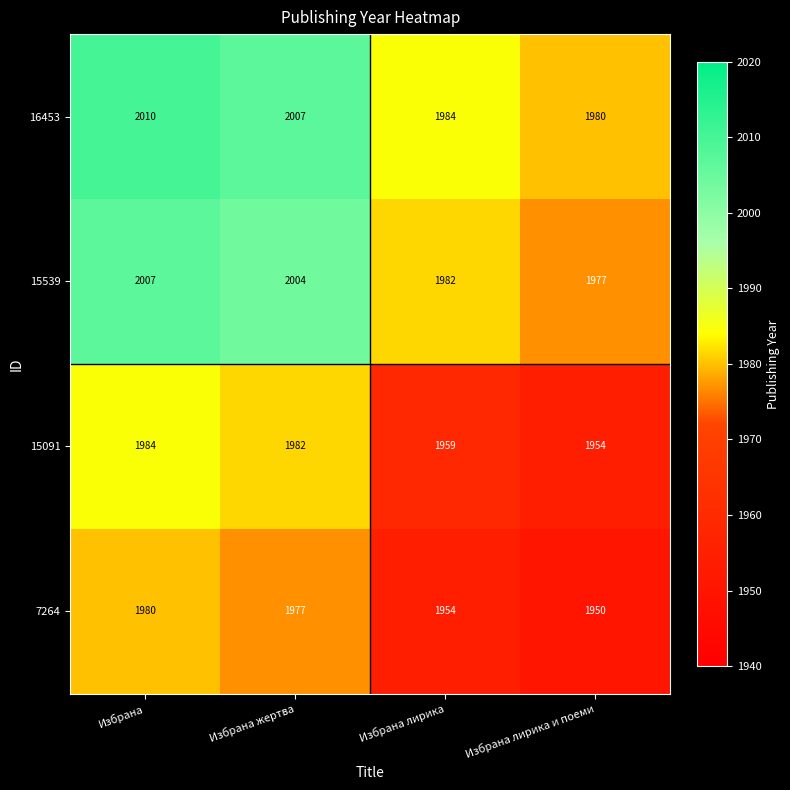

What is the spread (max minus min) of values at Избрана лирика и поеми?

30